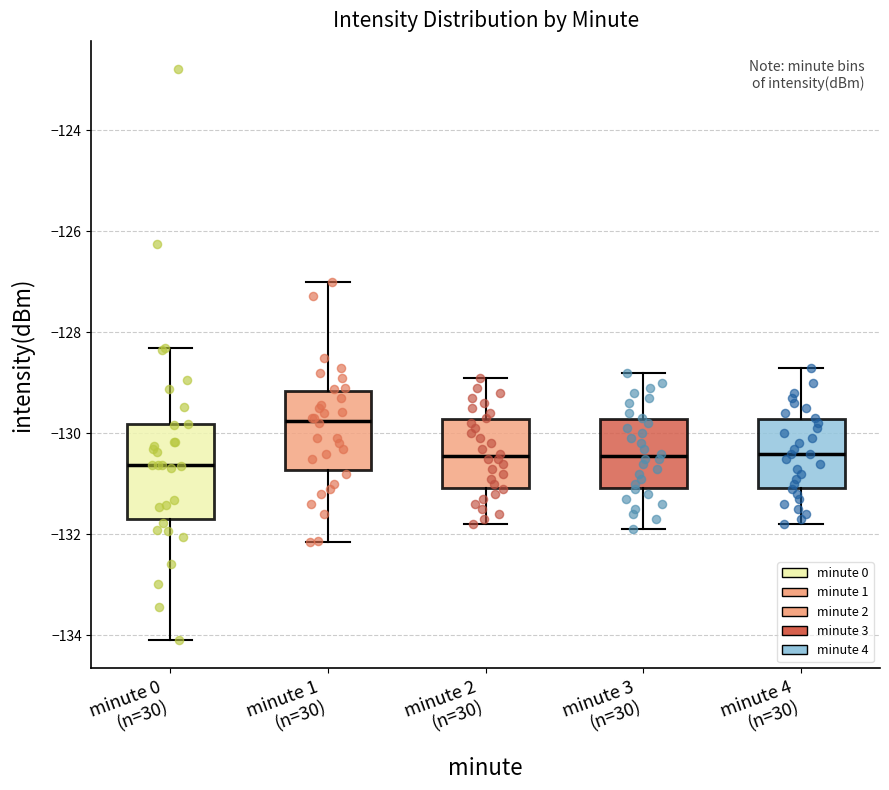

Reading left to right, transcribe this box plot: for each box, give where its median line is, the range the box spans, and where its two whiskers end, as read against the y-axis. The values are not printed on the chart, so give them approximately, as read against the axis.

minute 0 (n=30): median -130.6, box -131.6 to -129.8, whiskers -134.0 to -128.4
minute 1 (n=30): median -129.8, box -130.8 to -129.2, whiskers -132.2 to -127.0
minute 2 (n=30): median -130.4, box -131.0 to -129.8, whiskers -131.8 to -128.8
minute 3 (n=30): median -130.4, box -131.0 to -129.8, whiskers -131.8 to -128.8
minute 4 (n=30): median -130.4, box -131.0 to -129.8, whiskers -131.8 to -128.6